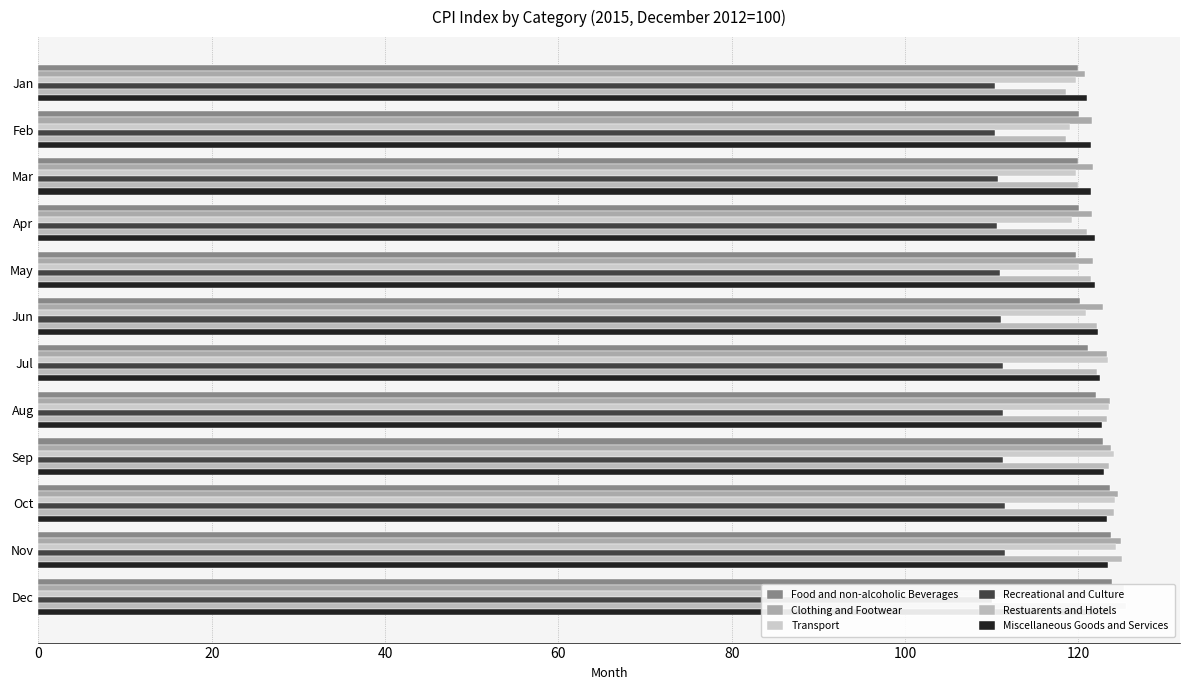

How many bars are there in each group?

6